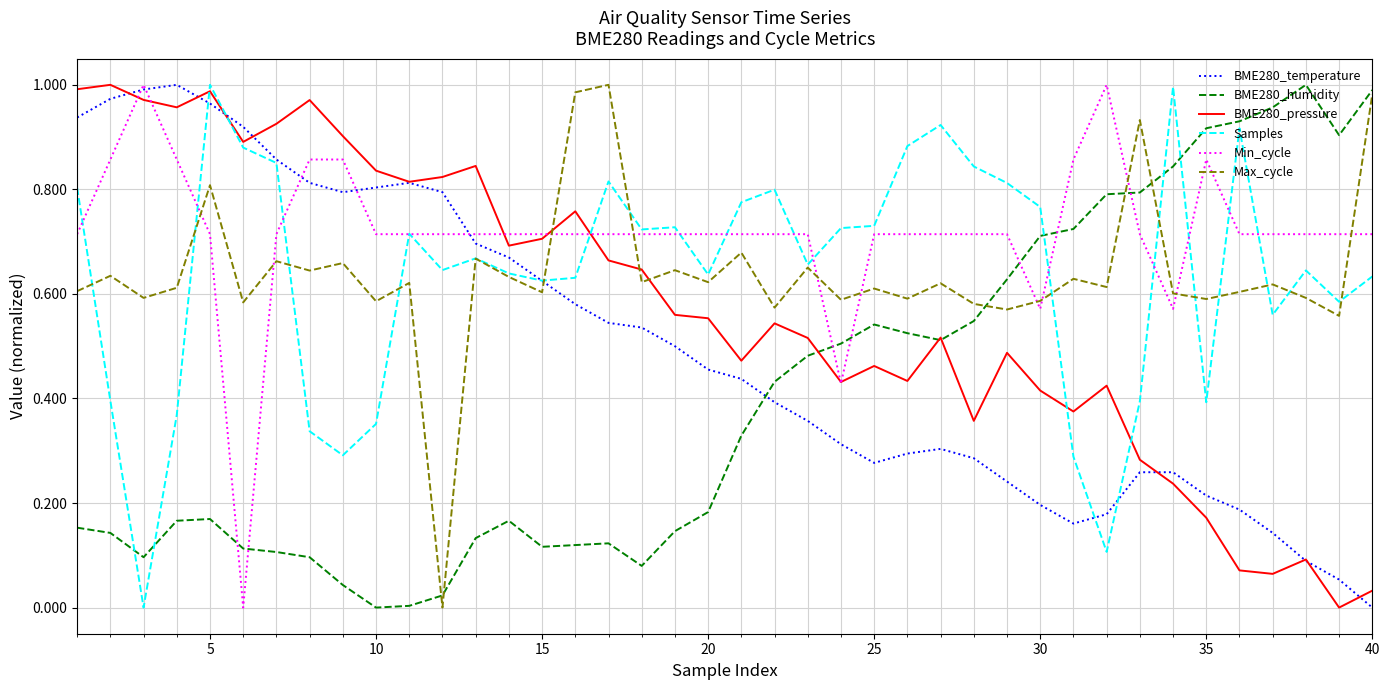

Count the number of data series in this chart.

6